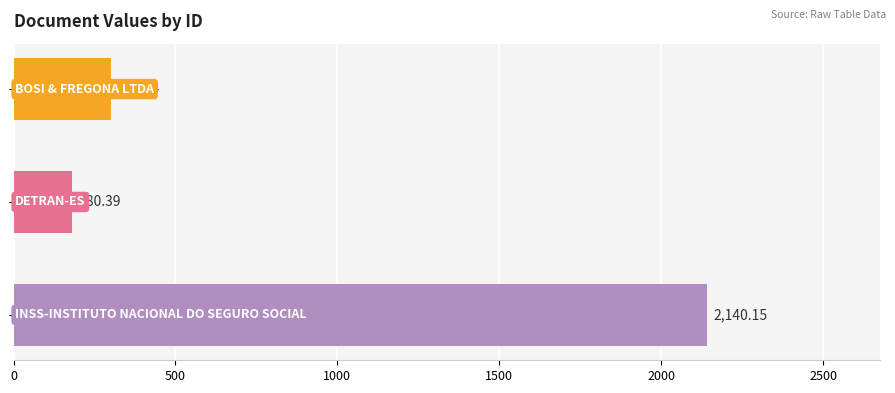

What is the smallest value displayed?

180.4